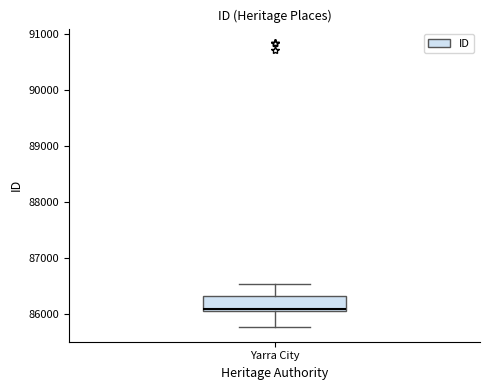

Transcribe this box plot: give where the median line is, the range the box spans, and where the two whiskers end, as read against the y-axis. The values are not printed on the chart, so give them approximately, as read against the axis.

median 86100, box 86000 to 86300, whiskers 85800 to 86500